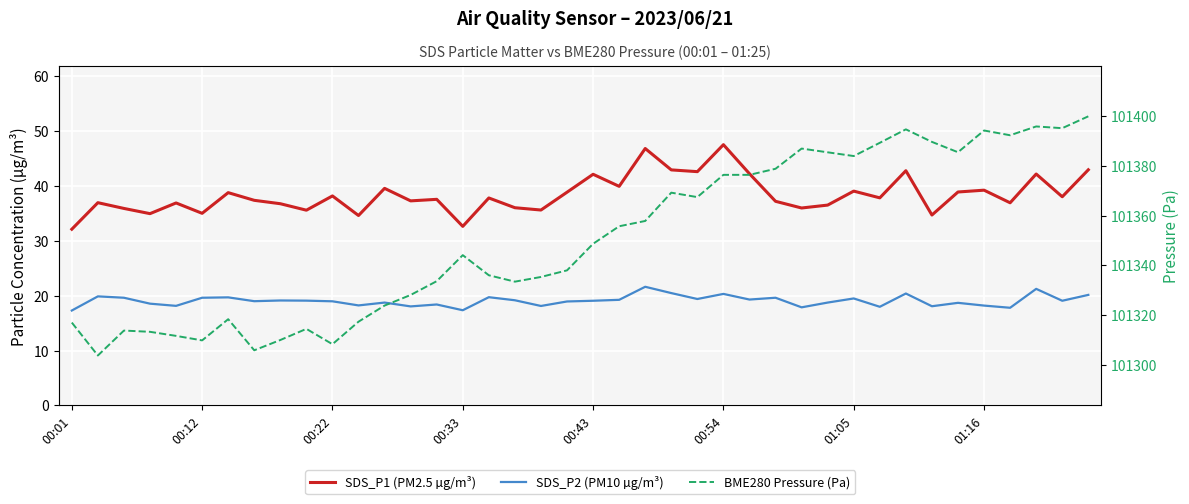

Is it true that SDS_P1 (PM2.5 µg/m³) equals 7.9 at 33?

False